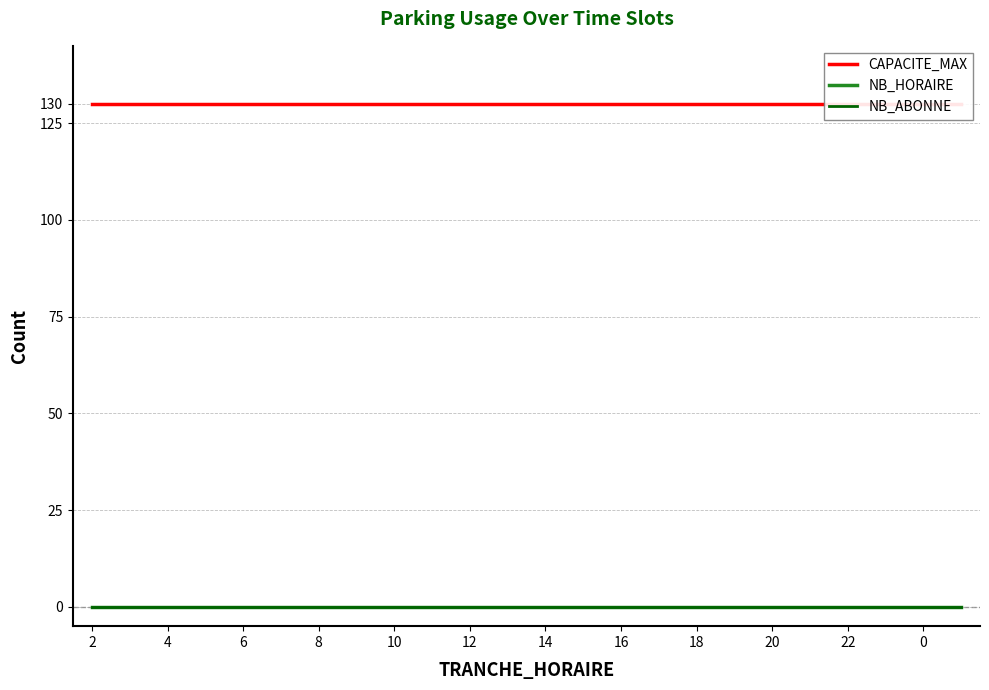

Rank the series at 21 from lowest to highest value.

NB_HORAIRE, NB_ABONNE, CAPACITE_MAX